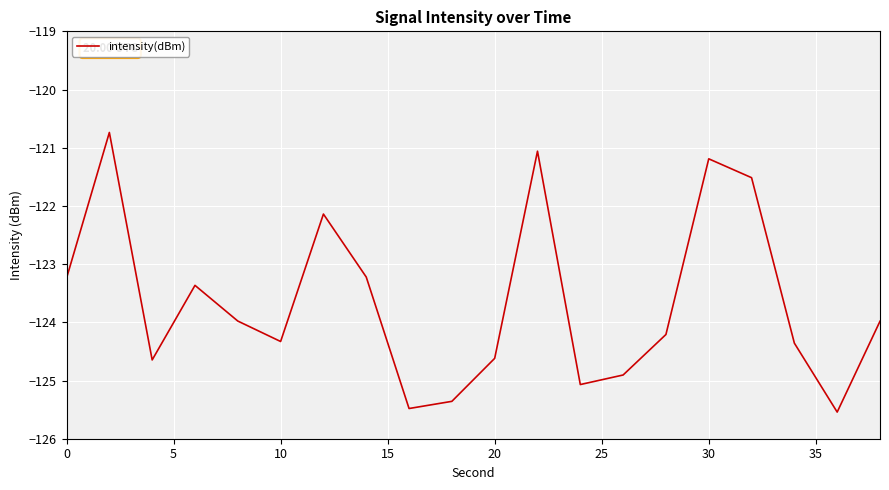

What is the greatest value displayed?

-120.7